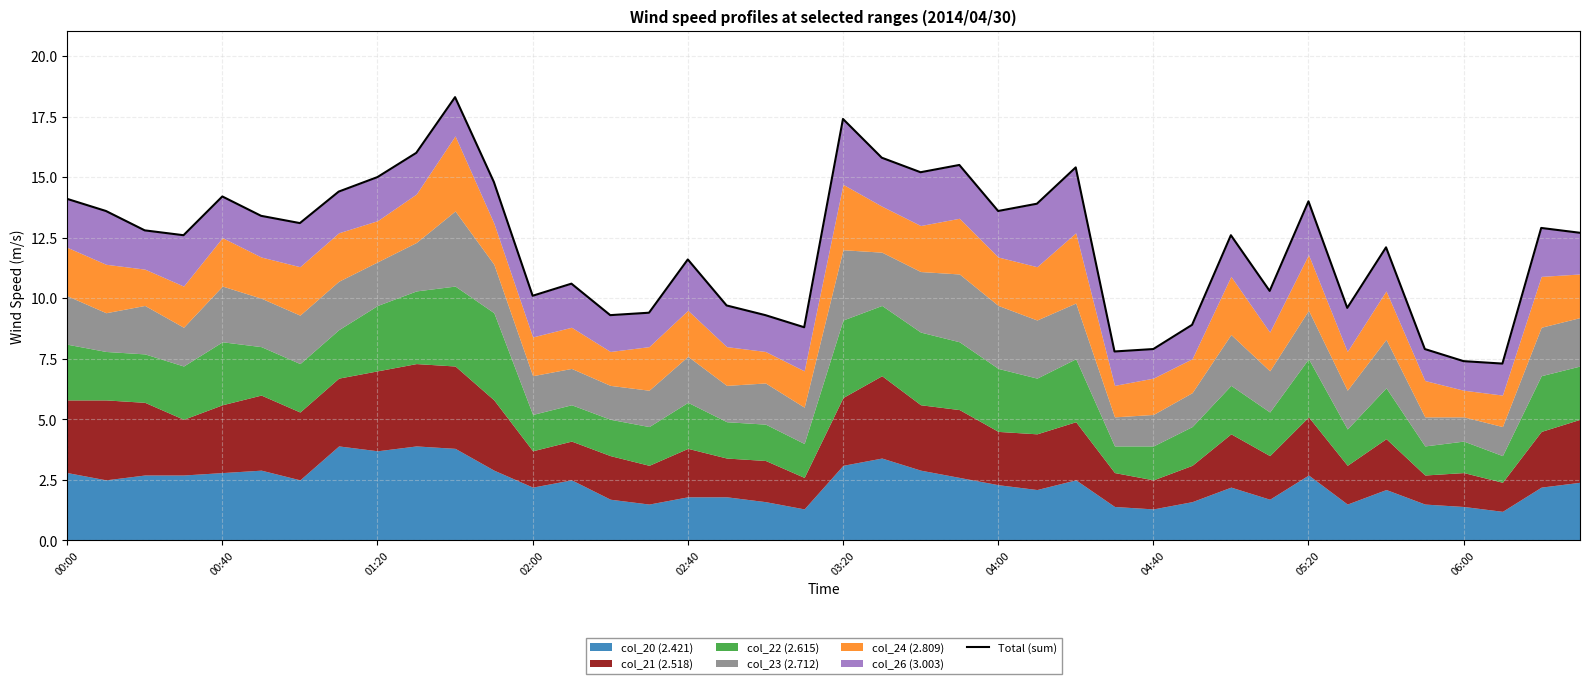

The chart shows a value of 17.4 at 03:20. True or false?

True